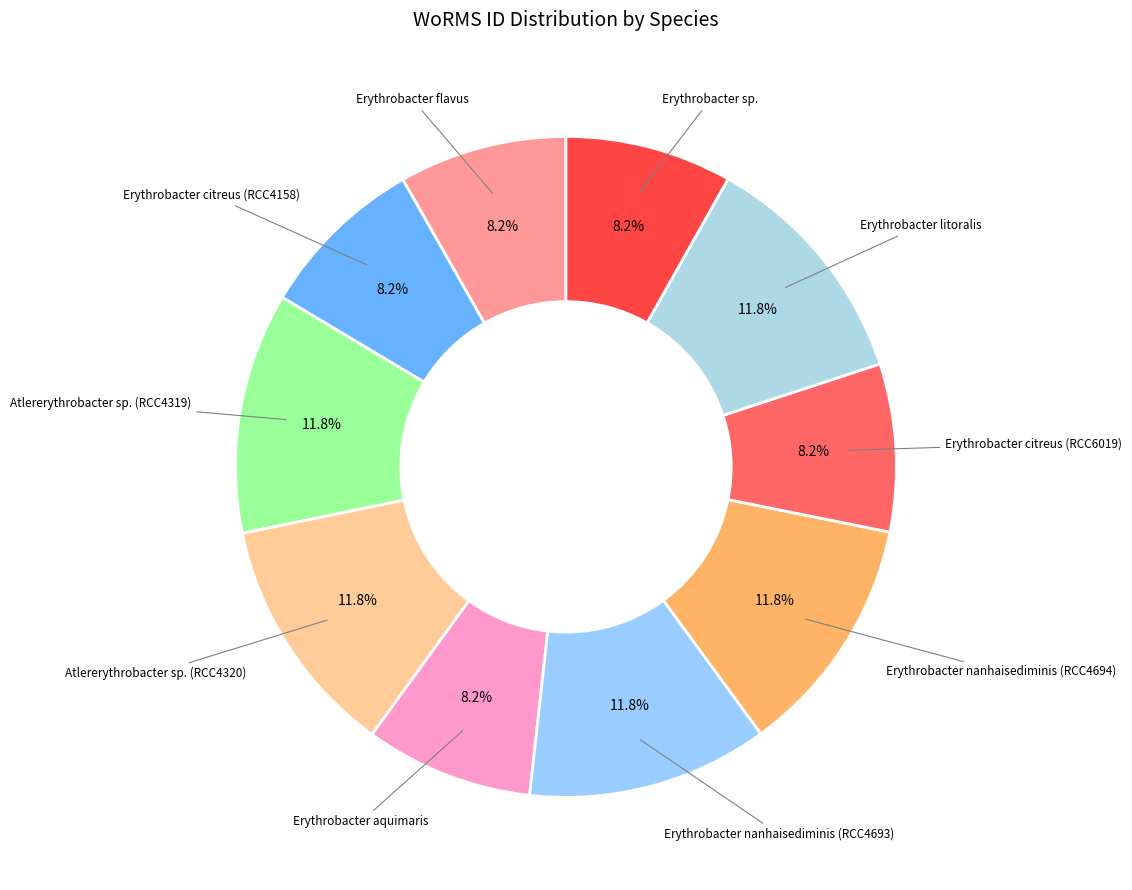

Does any single category account for the majority?

No